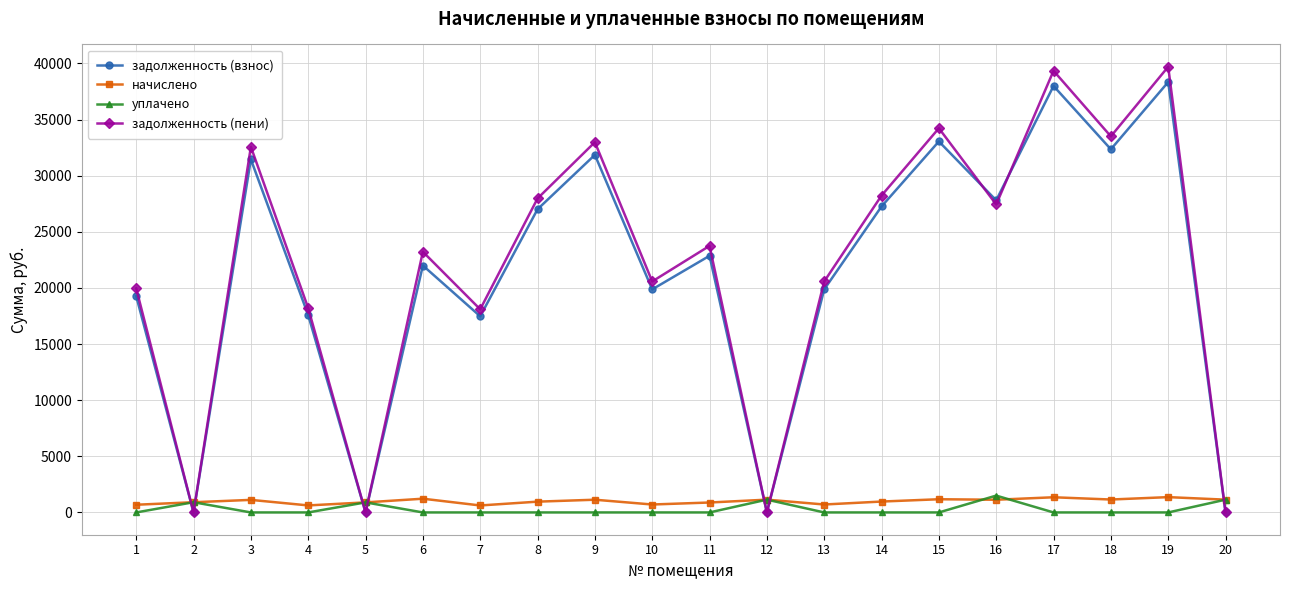

Is the value of задолженность (пени) at 4 greater than the value of начислено at 2?

Yes